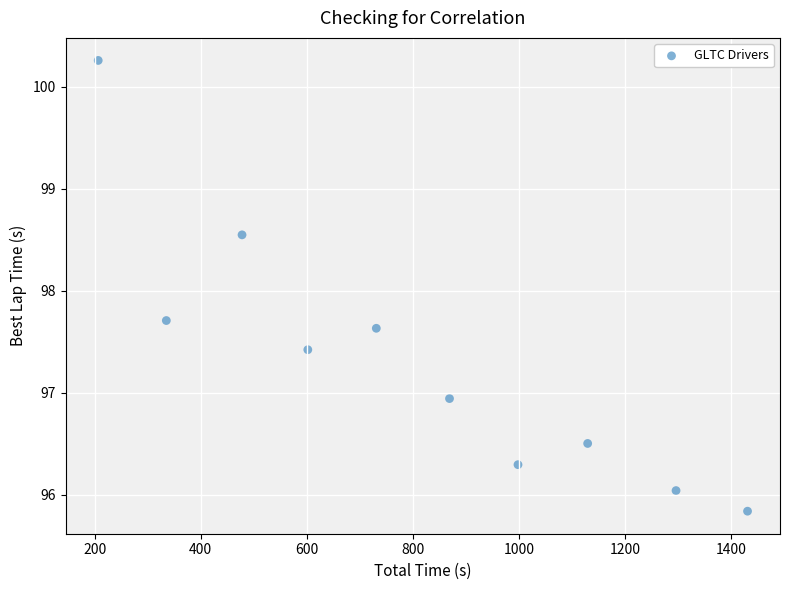

What is the range of Y values (max minus min)?

4.4